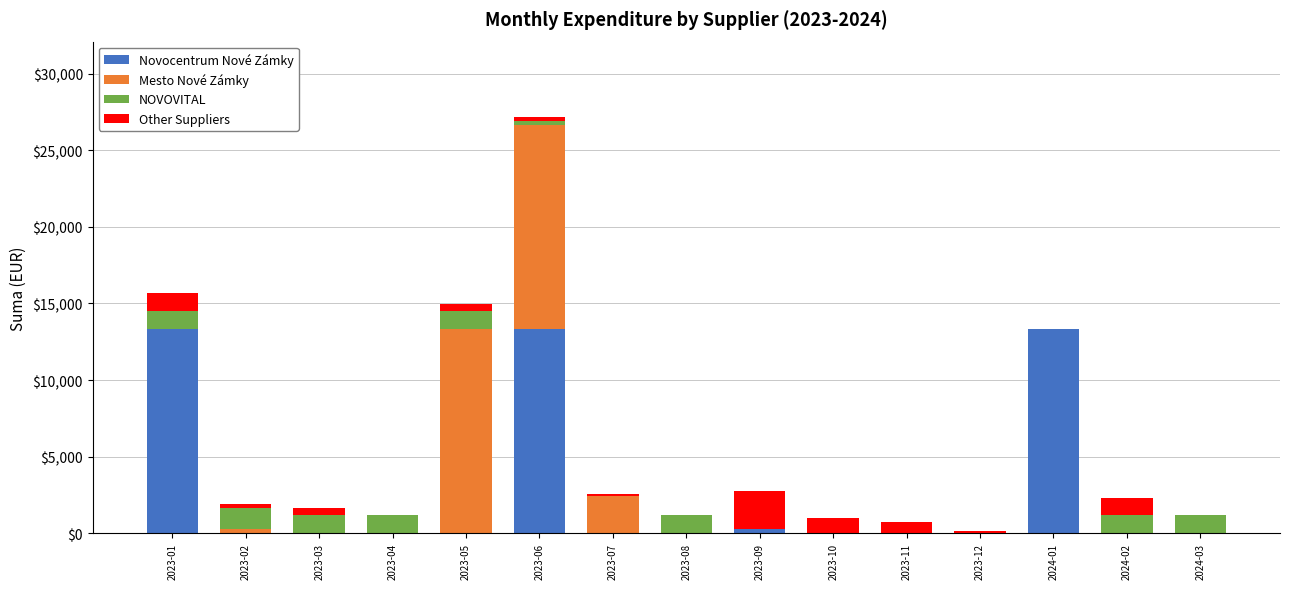

At which category is the sum across all series the highest?

2023-06